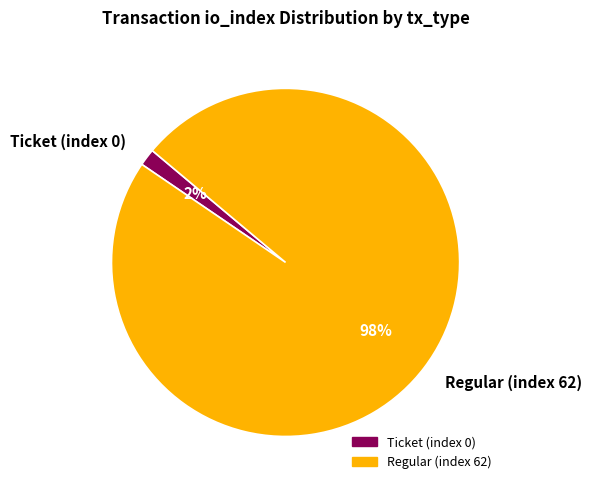

To the nearest percent, what portion does Ticket (index 0) represent?

2%